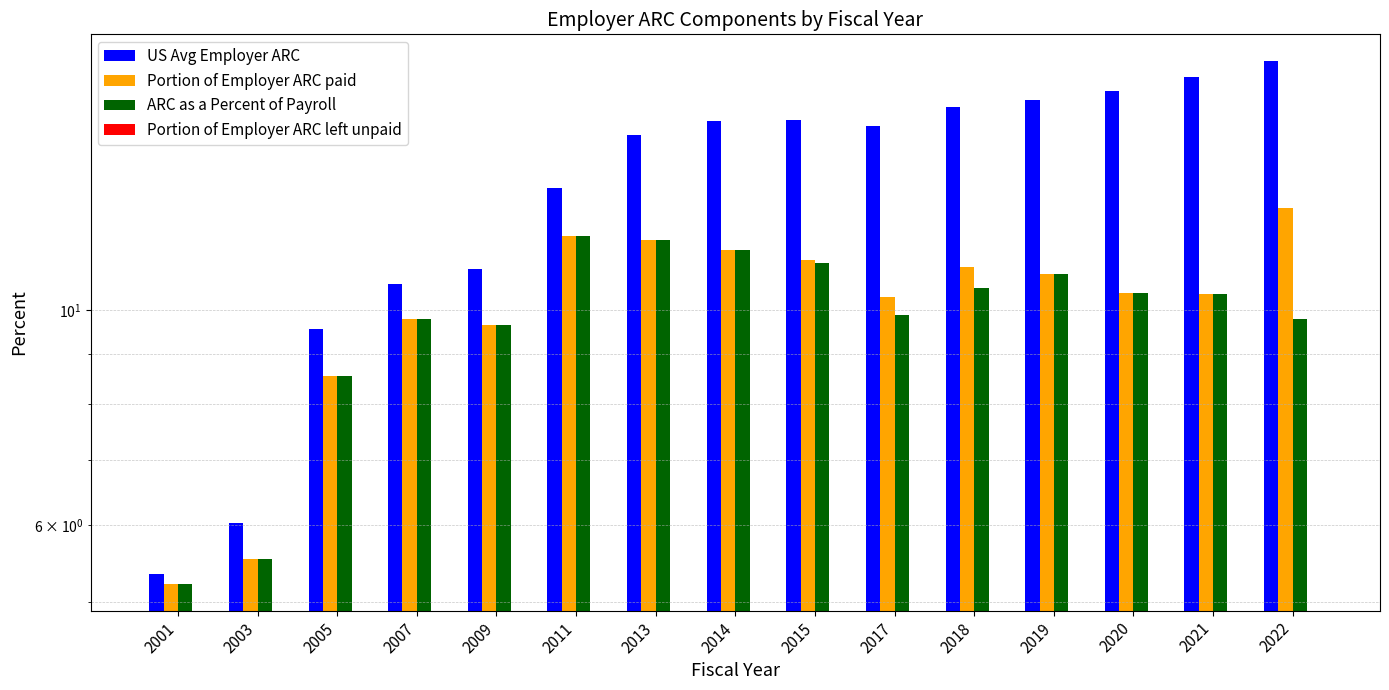

What is the value of the Portion of Employer ARC paid bar at the 13th from the left?

10.4